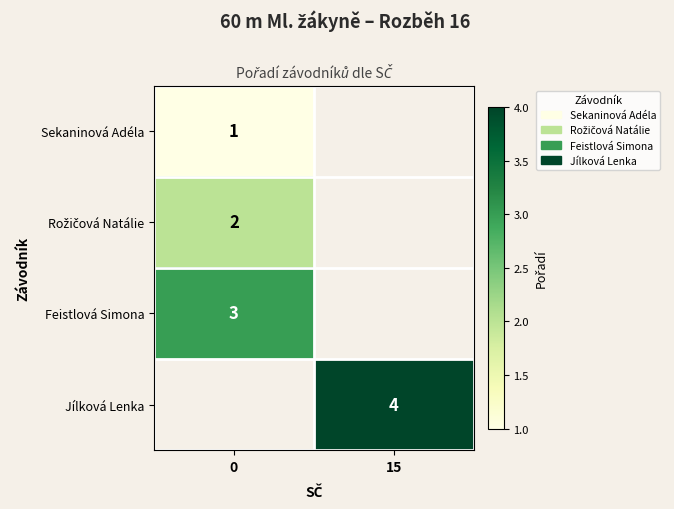

Count the number of data series in this chart.

4